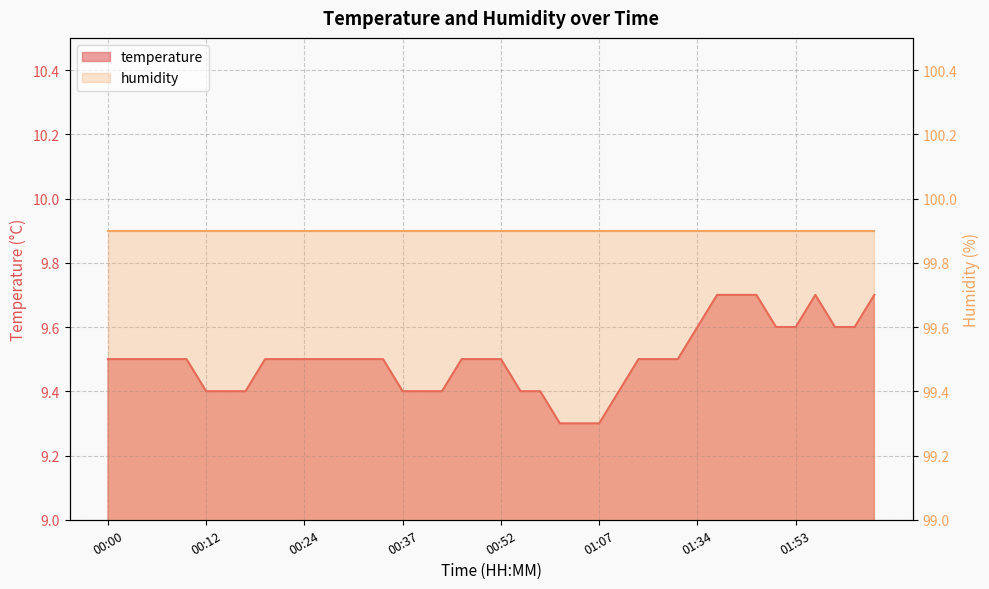

Rank the categories by value from lowest to highest.

01:02, 01:05, 01:07, 00:12, 00:15, 00:17, 00:37, 00:39, 00:41, 00:57, 01:00, 01:10, 00:00, 00:02, 00:05, 00:07, 00:10, 00:19, 00:22, 00:24, 00:27, 00:29, 00:32, 00:34, 00:47, 00:49, 00:52, 01:12, 01:15, 01:17, 01:34, 01:51, 01:53, 01:59, 02:01, 01:37, 01:46, 01:48, 01:56, 02:04